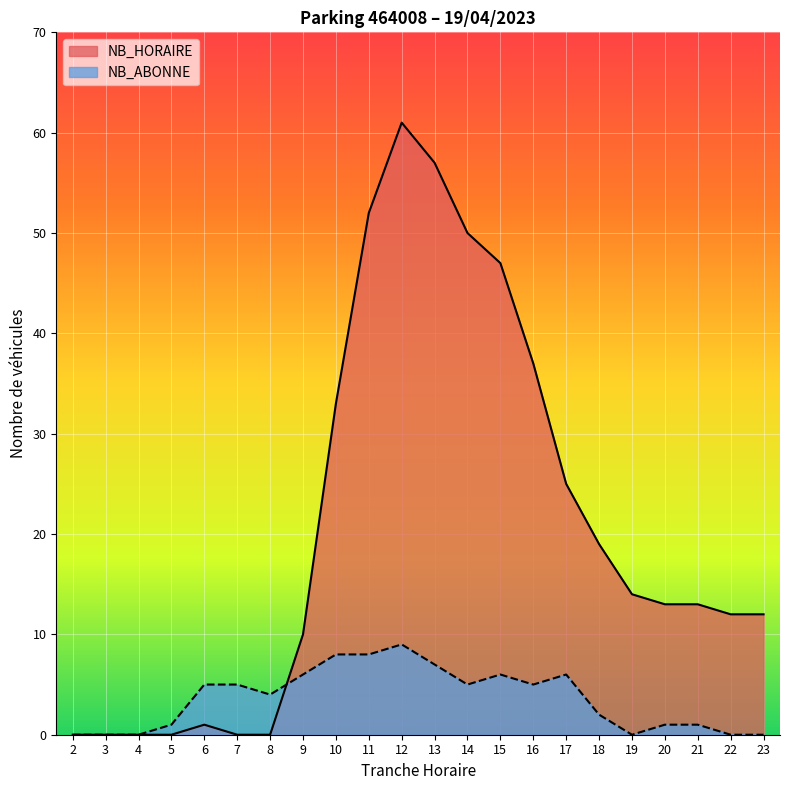

At 10, list the series in order from smallest to largest.

NB_ABONNE, NB_HORAIRE